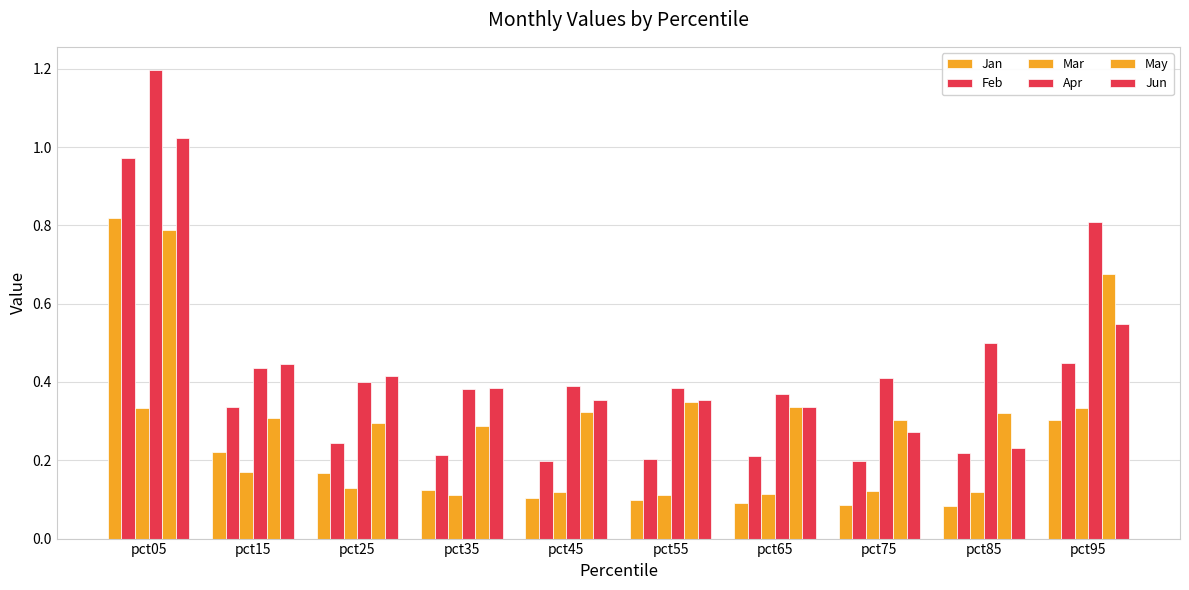

The May series shows 0.5 at pct55. True or false?

False